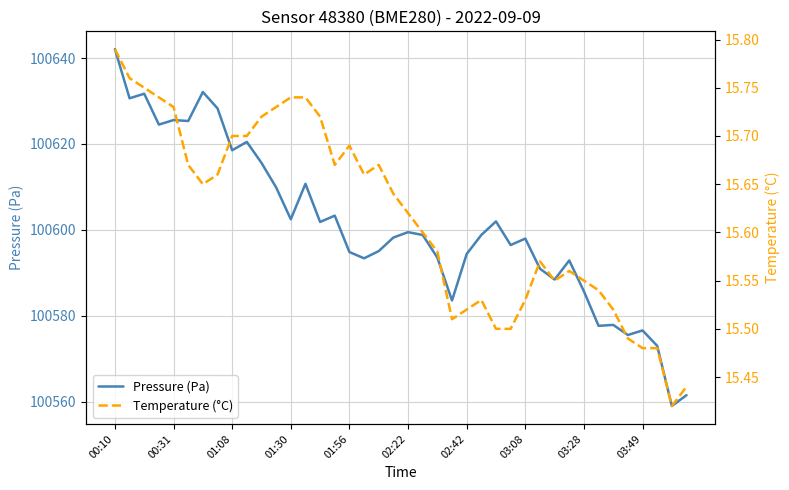

What is the maximum value for Pressure (Pa)?

100642.1